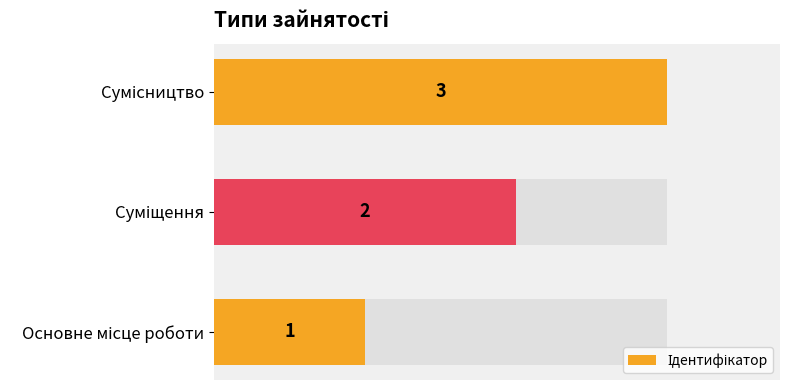

How many values are between 1 and 3?

3